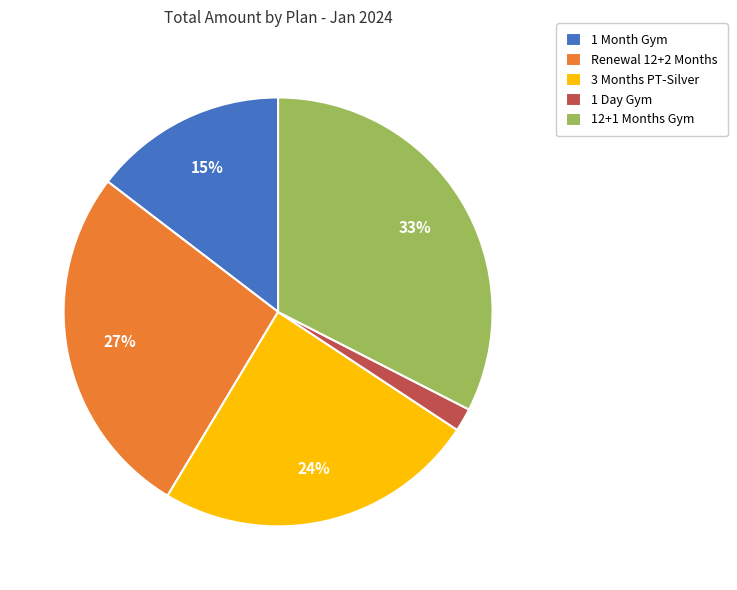

How many slices are in this pie chart?

5